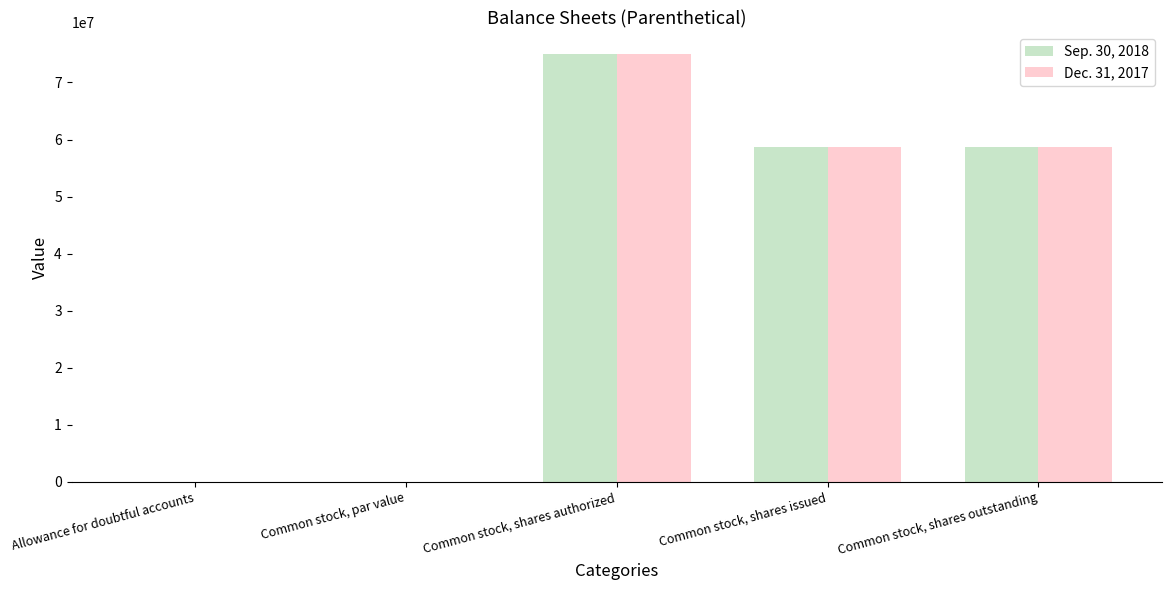

At which category is the sum across all series the highest?

Common stock, shares authorized